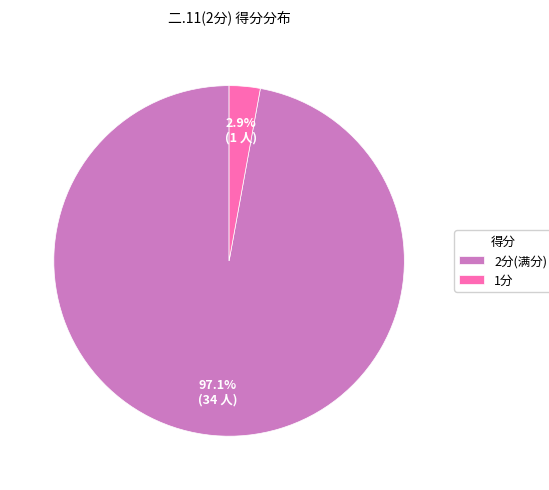

Which category has the biggest portion of the pie?

2分(满分)